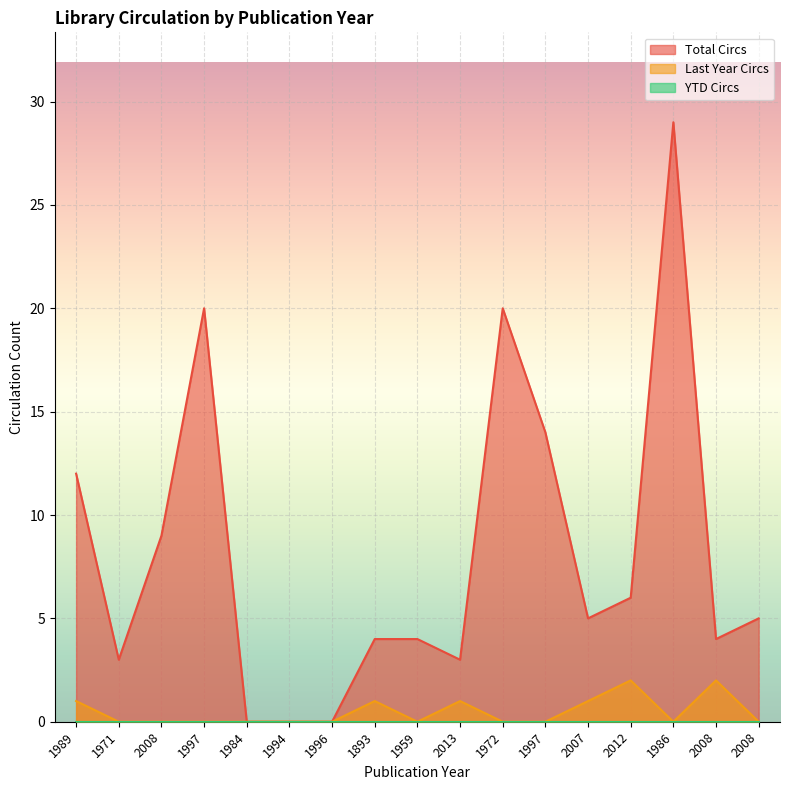

The value of Last Year Circs at 1893 is 0. True or false?

False